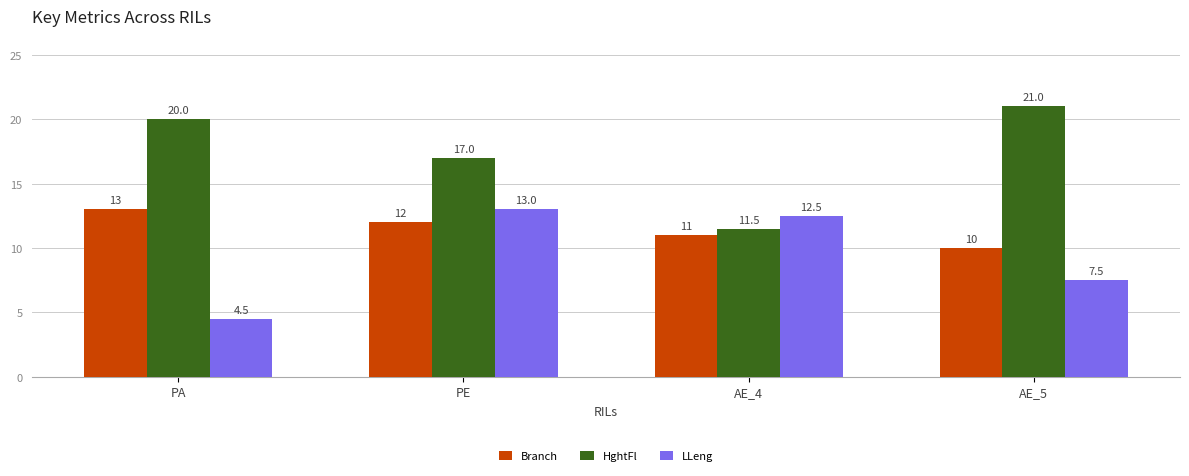

Is the value of HghtFl at AE_5 greater than the value of Branch at PA?

Yes